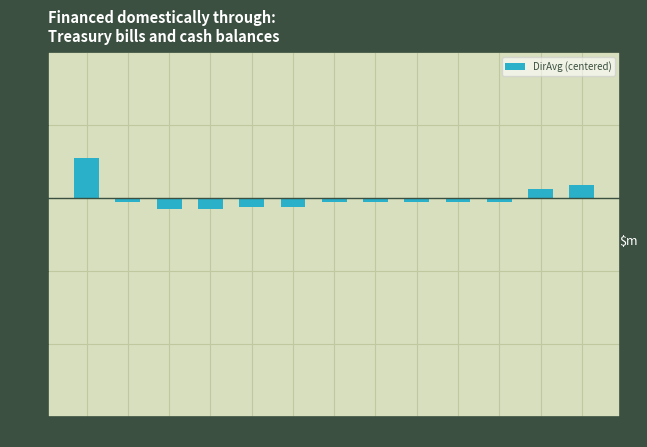

The value at 00:03 is -145.4. True or false?

True